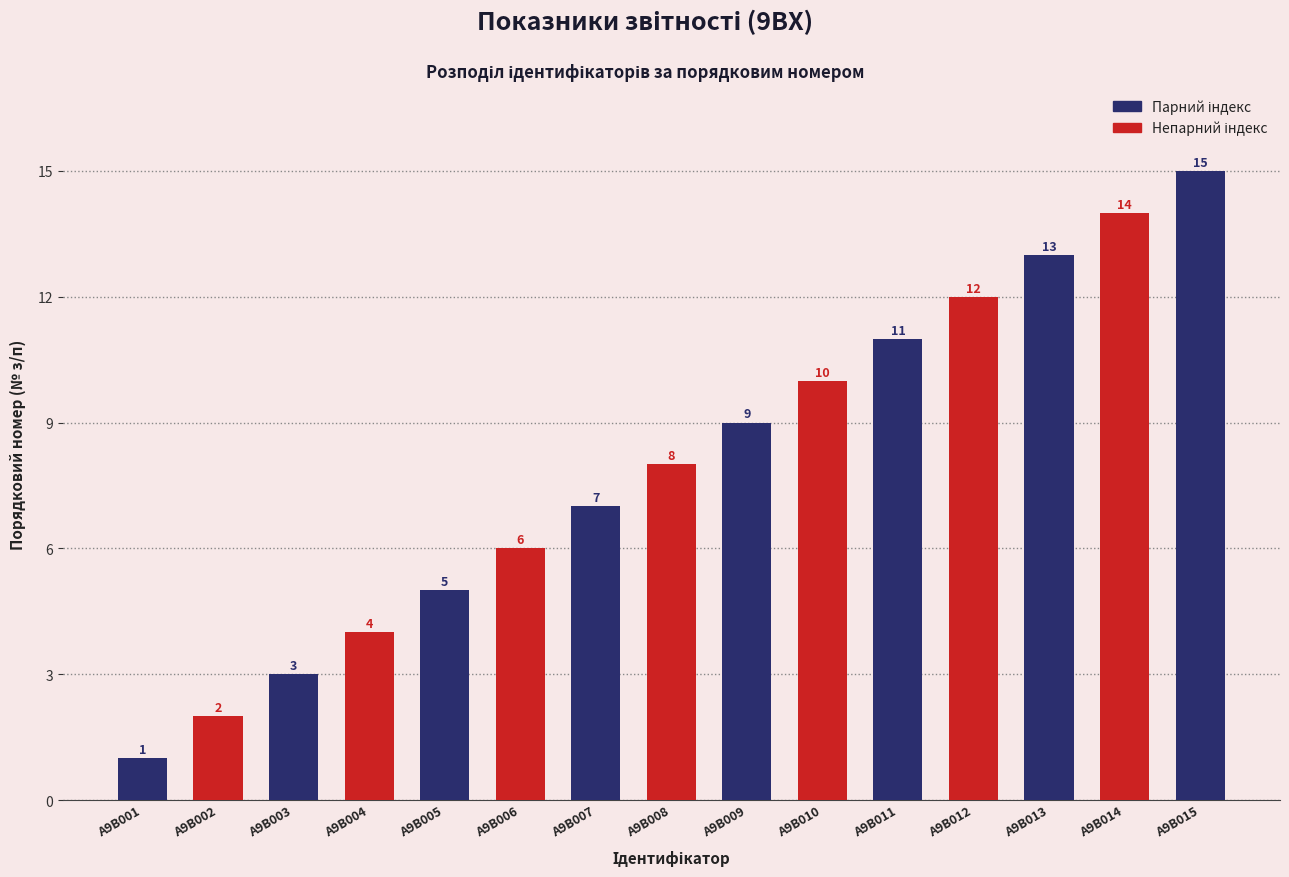

Where does the data first go above 8?

A9B009